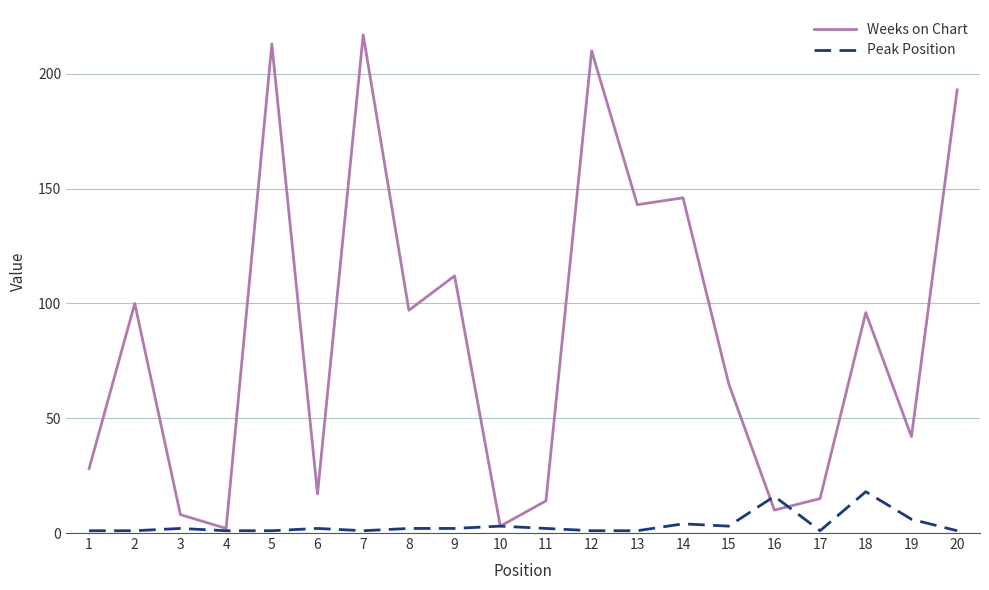

Is it true that Weeks on Chart equals 23 at 11?

False